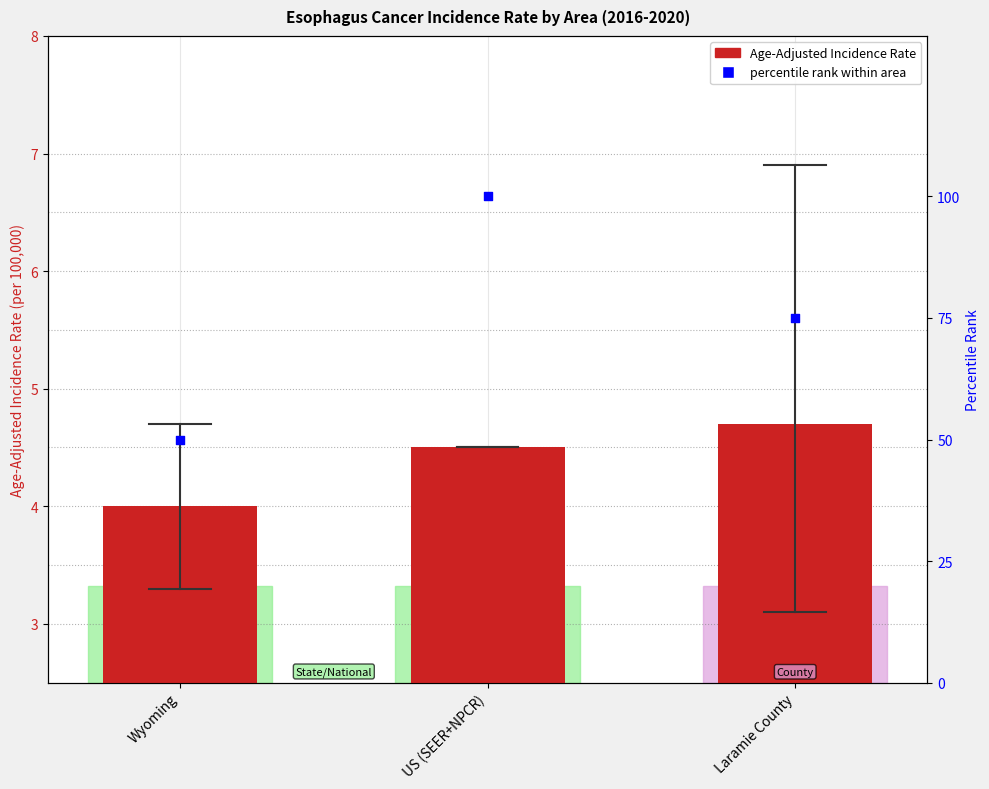

Which series contains the lowest Y value?

Age-Adjusted Incidence Rate